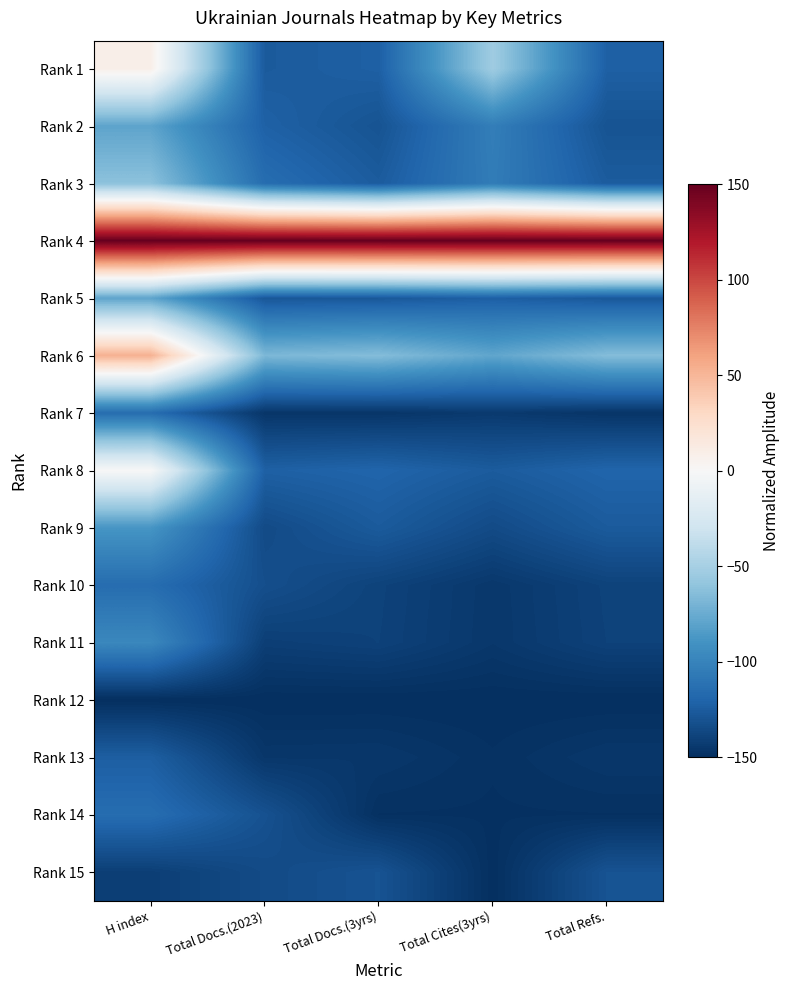

What is the difference between the highest and lowest values at Total Docs.(2023)?

300.0